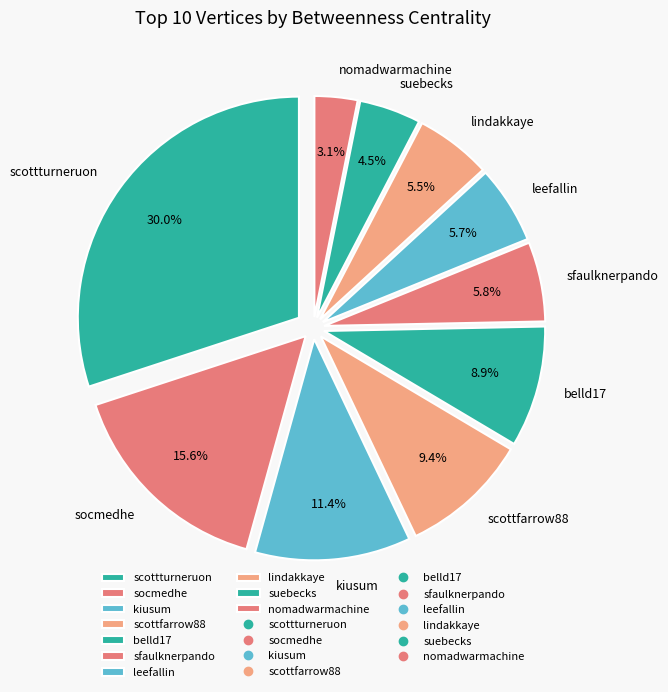

Which category has the smallest portion of the pie?

nomadwarmachine